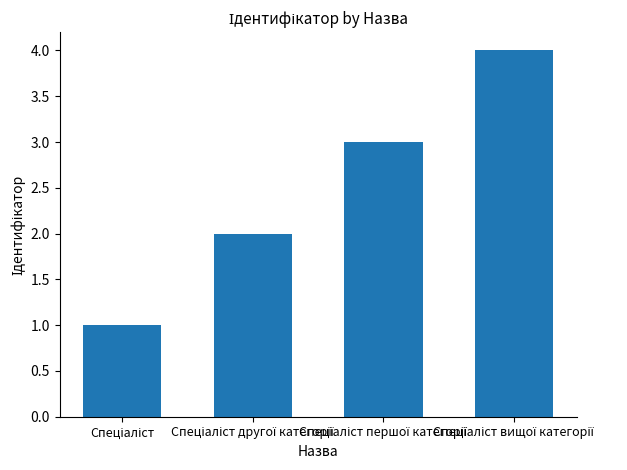

How many values are between 2 and 4?

3